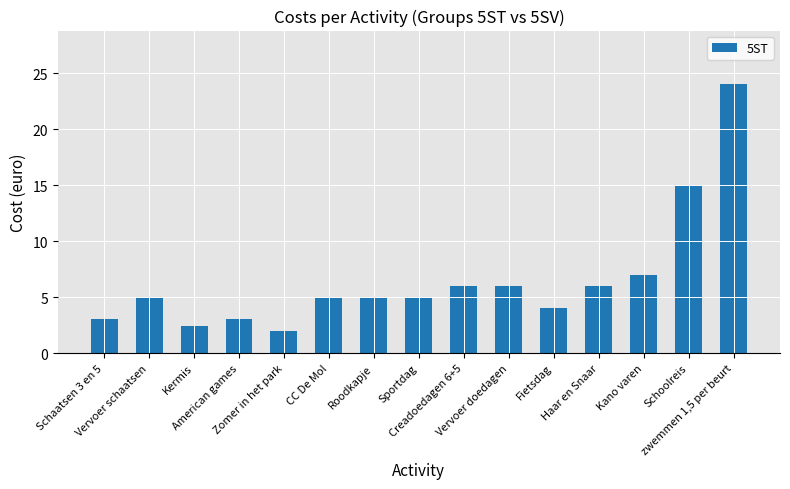

What is the value of the 1st bar from the left?

3.0